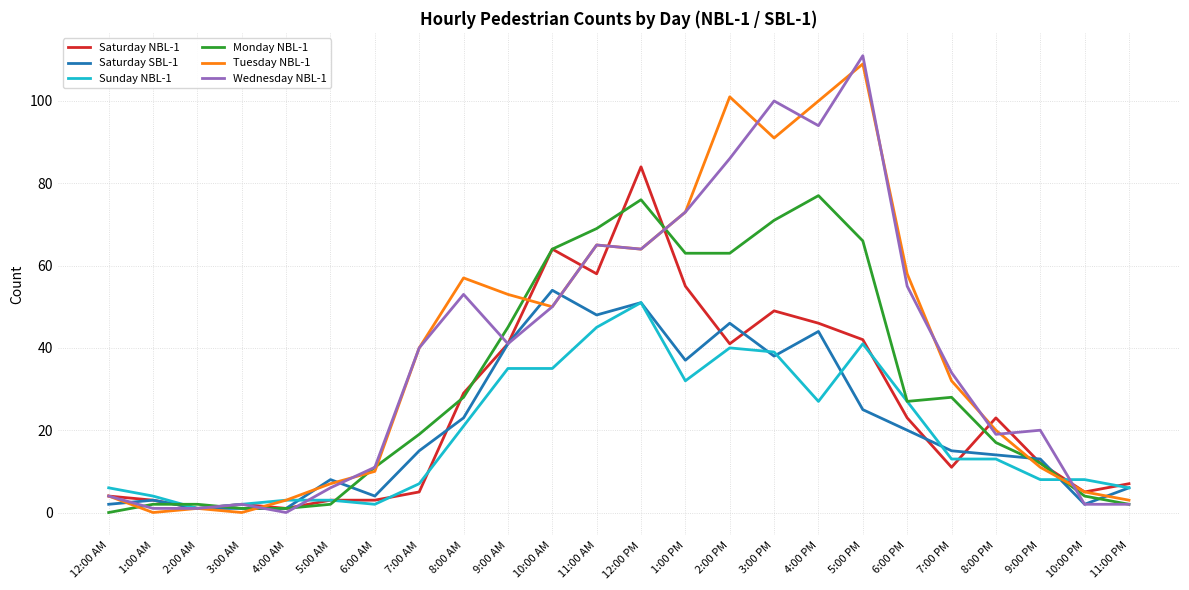

Count the number of categories in the chart.

24